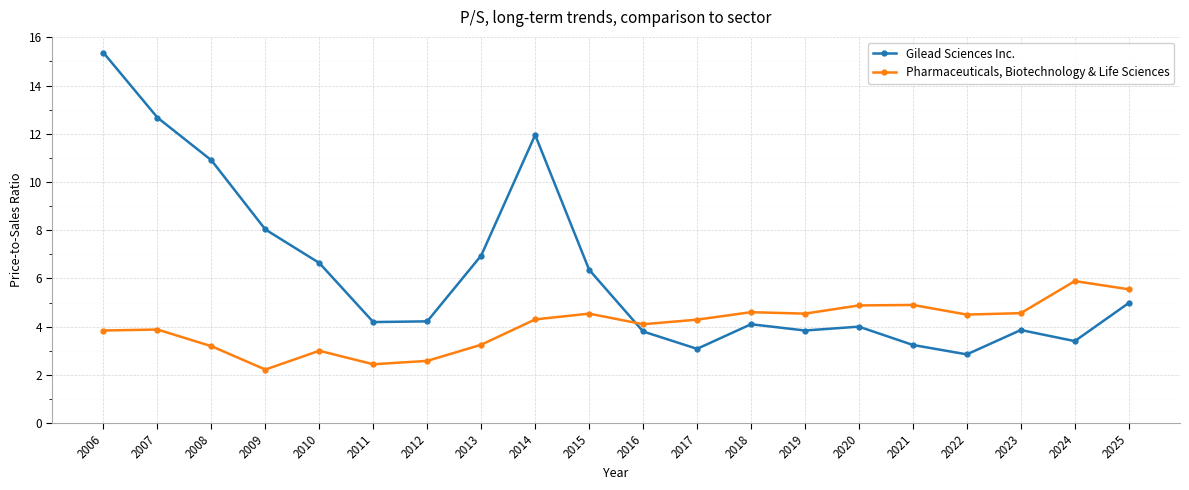

What is the greatest value displayed?

15.4